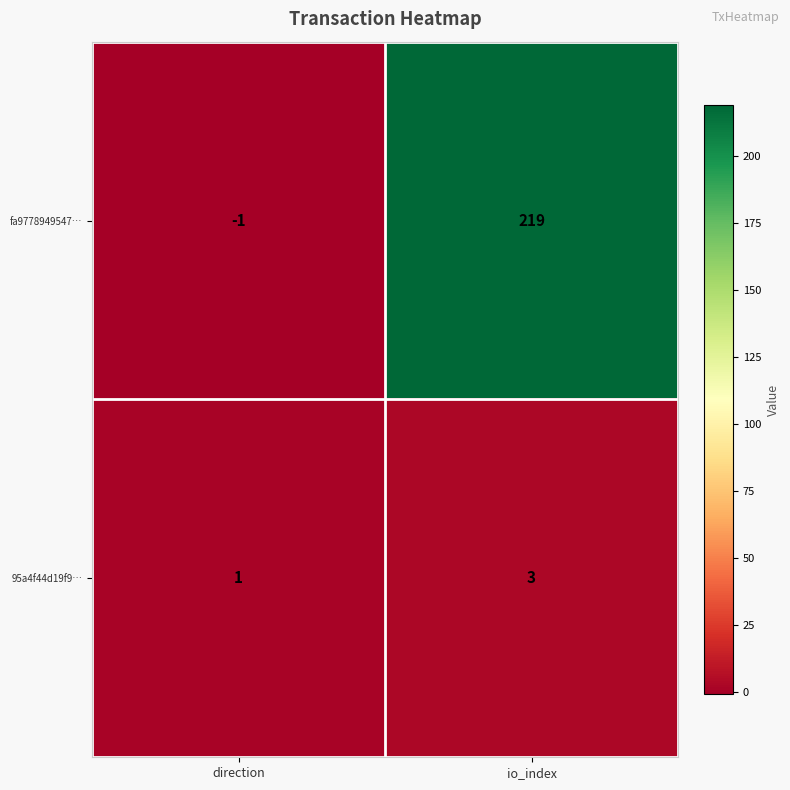

Which series has the largest range (max minus min)?

fa9778949547…